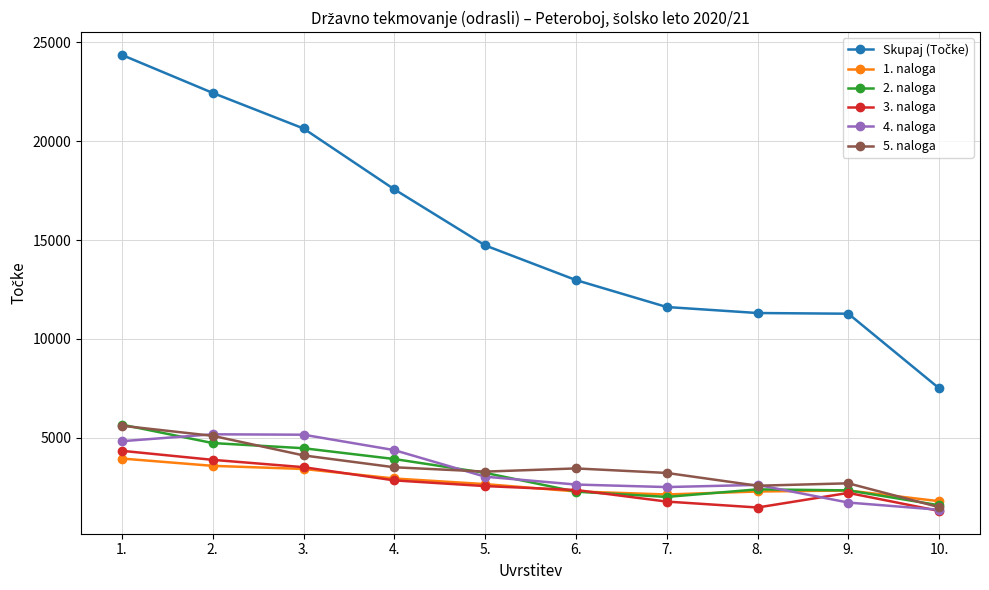

What is the minimum value for 5. naloga?

1484